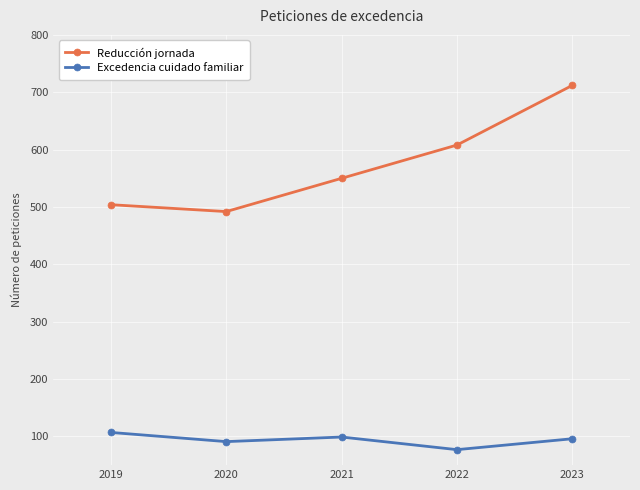

What is the sum of the Reducción jornada values at 2023 and 2022?

1320